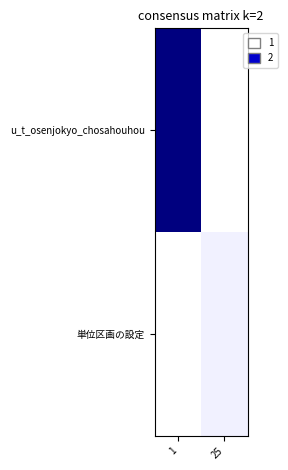

At which category is the sum across all series the highest?

1